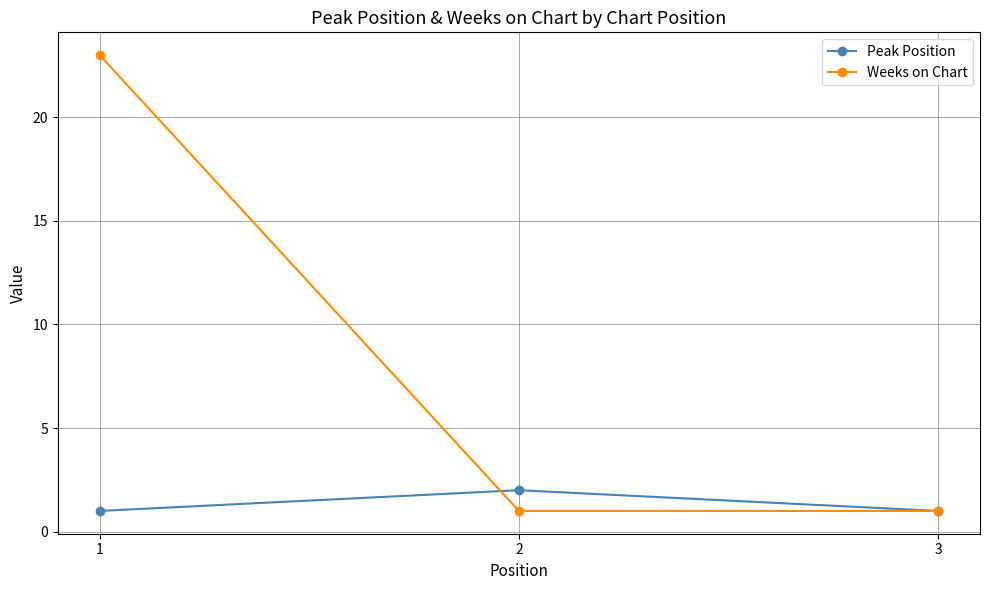

Reading left to right, transcribe all the data shown in this chart.

Peak Position: 1=1	2=2	3=1
Weeks on Chart: 1=23	2=1	3=1